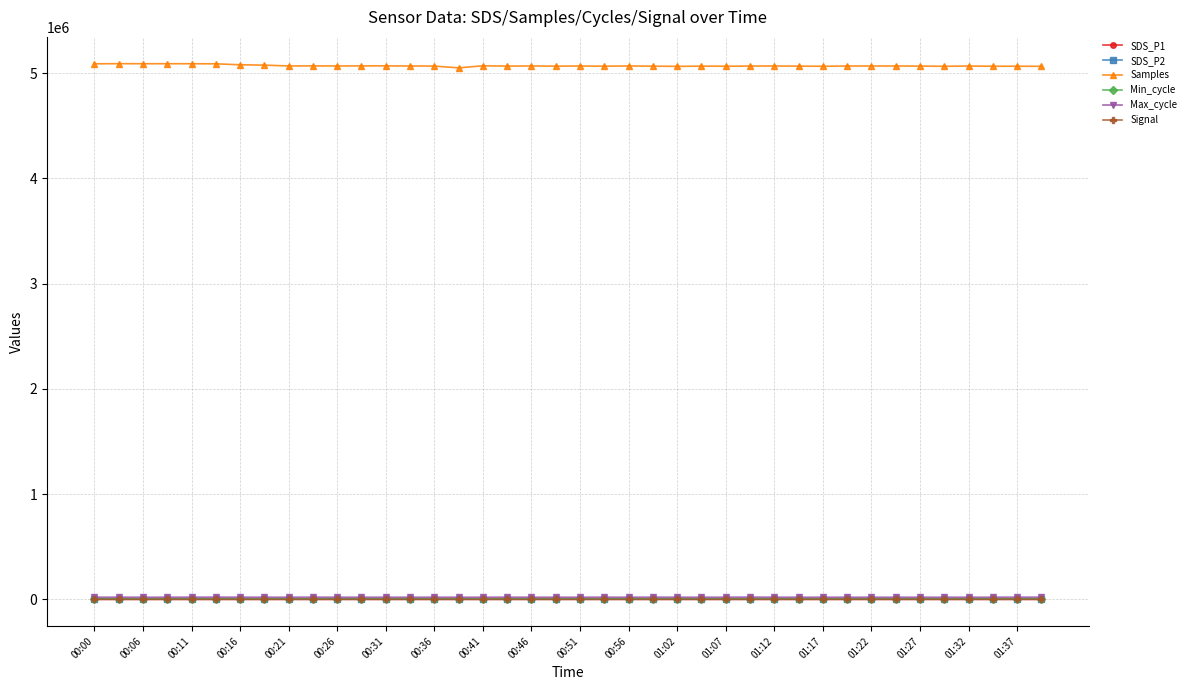

Which series has the widest spread of values?

Samples